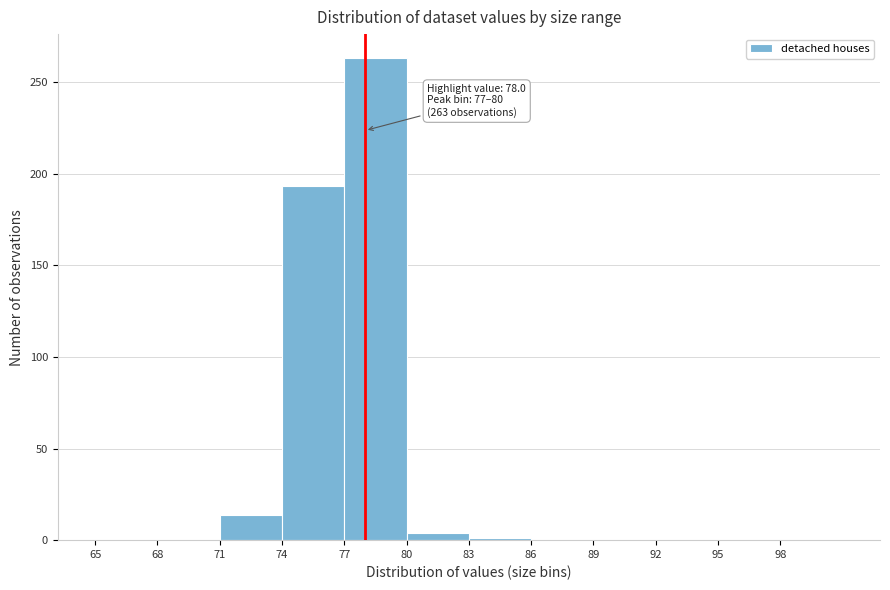

Over which range of the x-axis is the bar tallest?

77 to 80